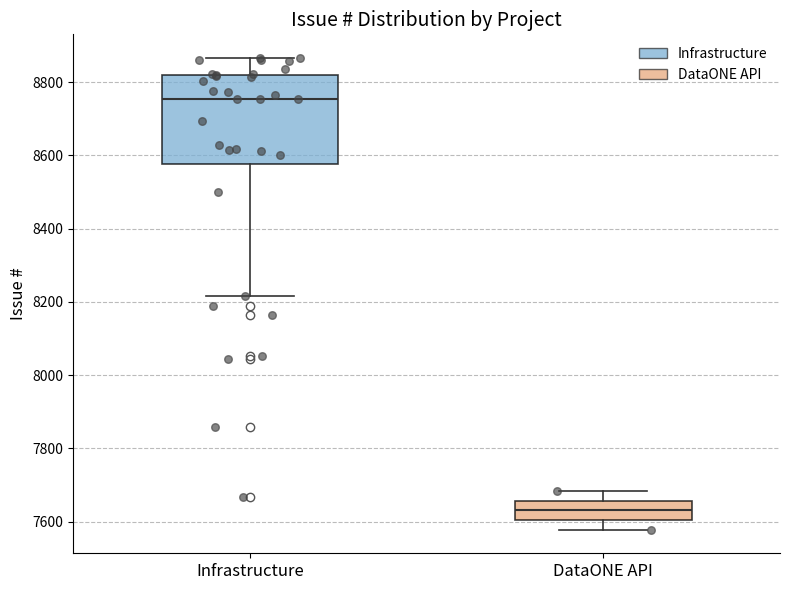

Where is the upper edge of the box for Infrastructure on the y-axis? The values are not printed on the chart, so give them approximately, as read against the axis.

8820